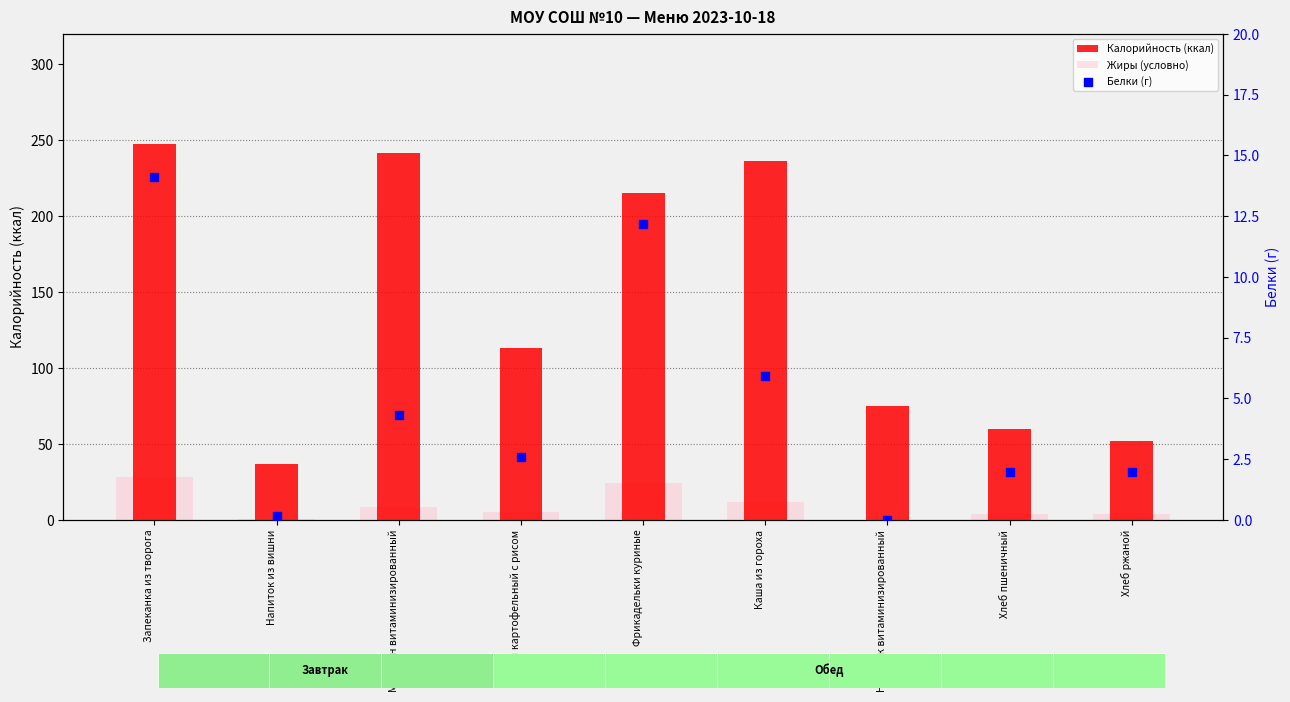

Which series contains the highest Y value?

Калорийность (ккал)